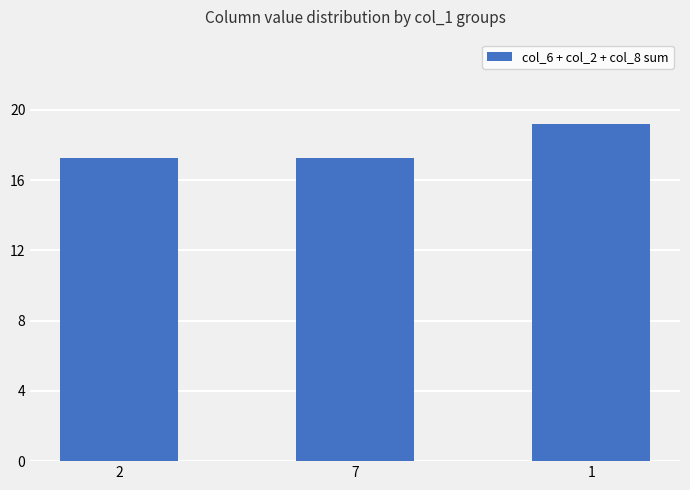

How many values exceed 18?

1